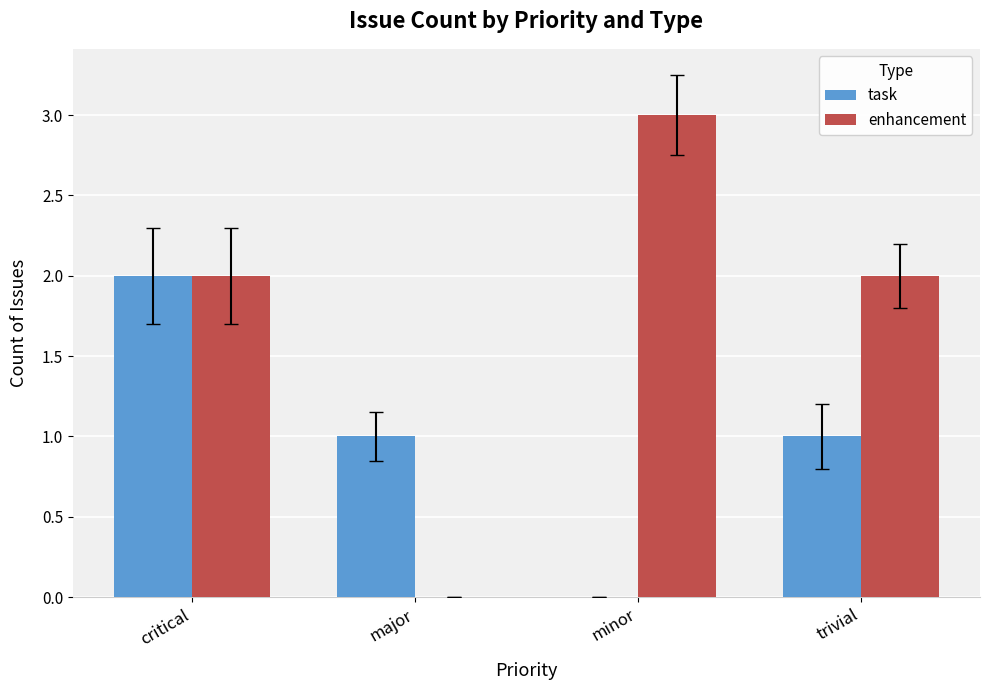

How many task values are between 1 and 2?

3